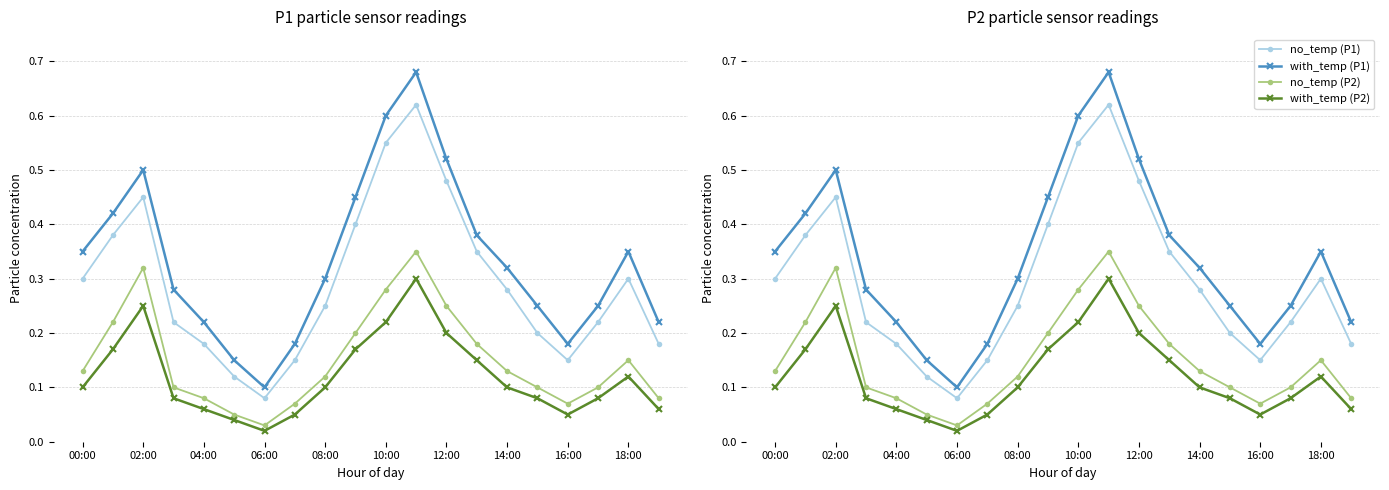

At which category does the chart reach its peak across all series?

11